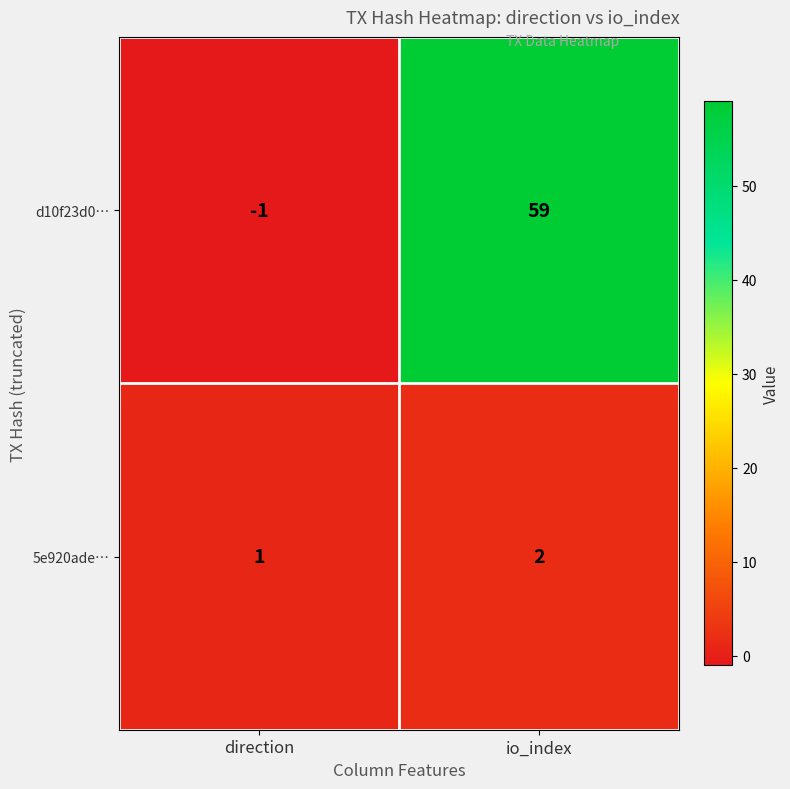

Which series has the largest total across all categories?

d10f23d0…